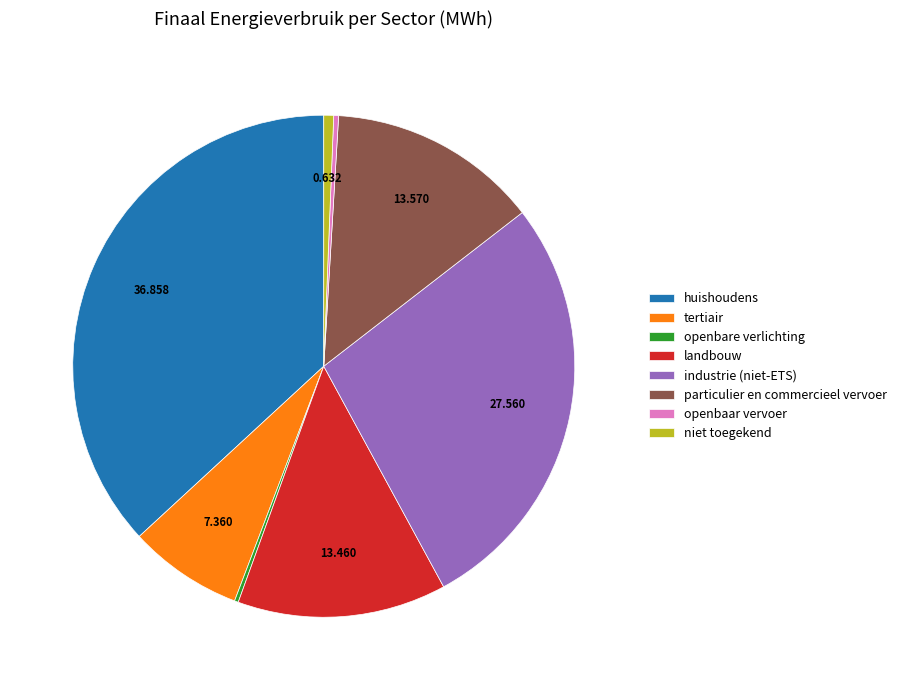

Is landbouw the majority of the pie?

No